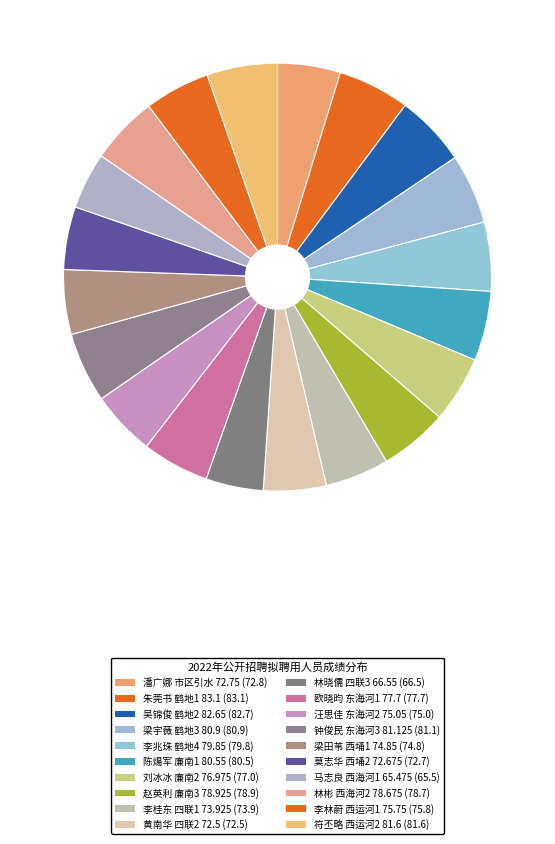

How many slices are in this pie chart?

20